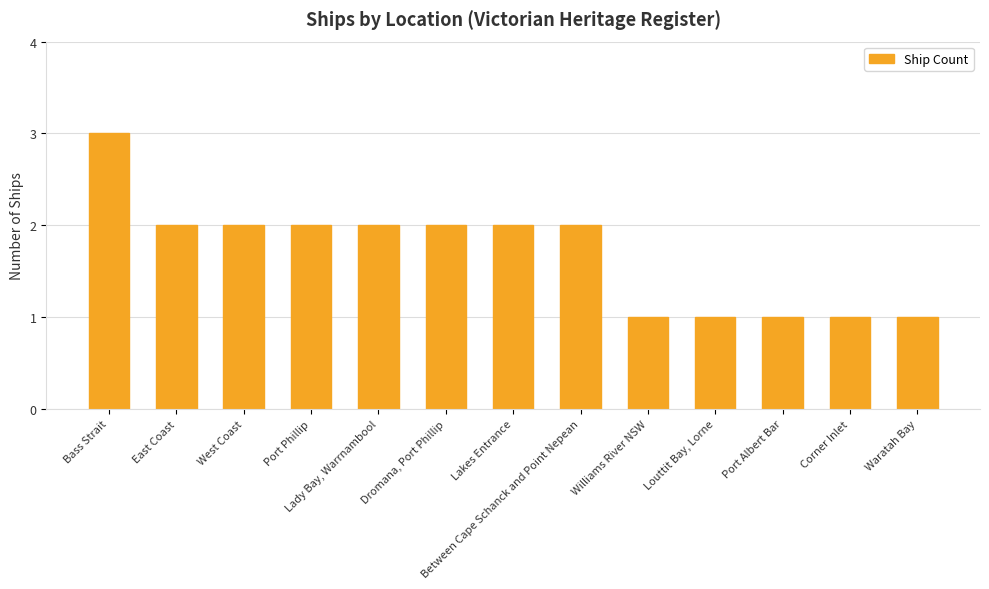

Is it true that the value at Lakes Entrance is 1?

False